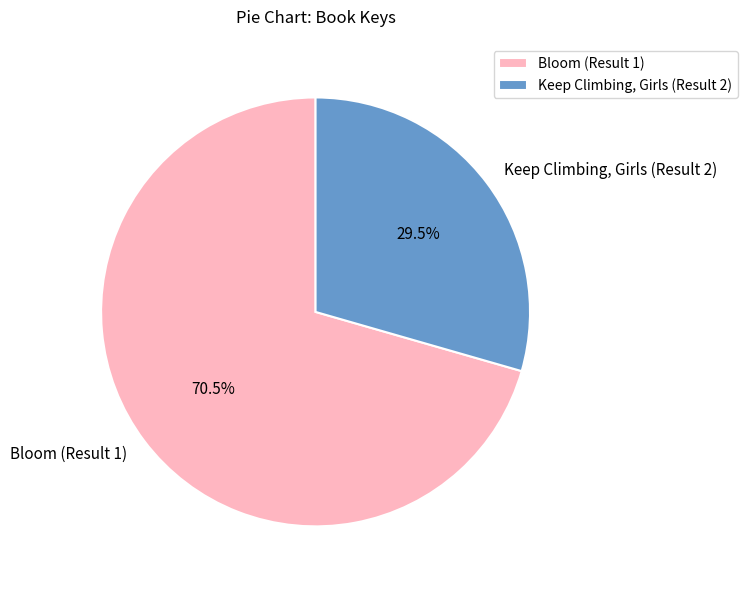

Does any single category account for the majority?

Yes